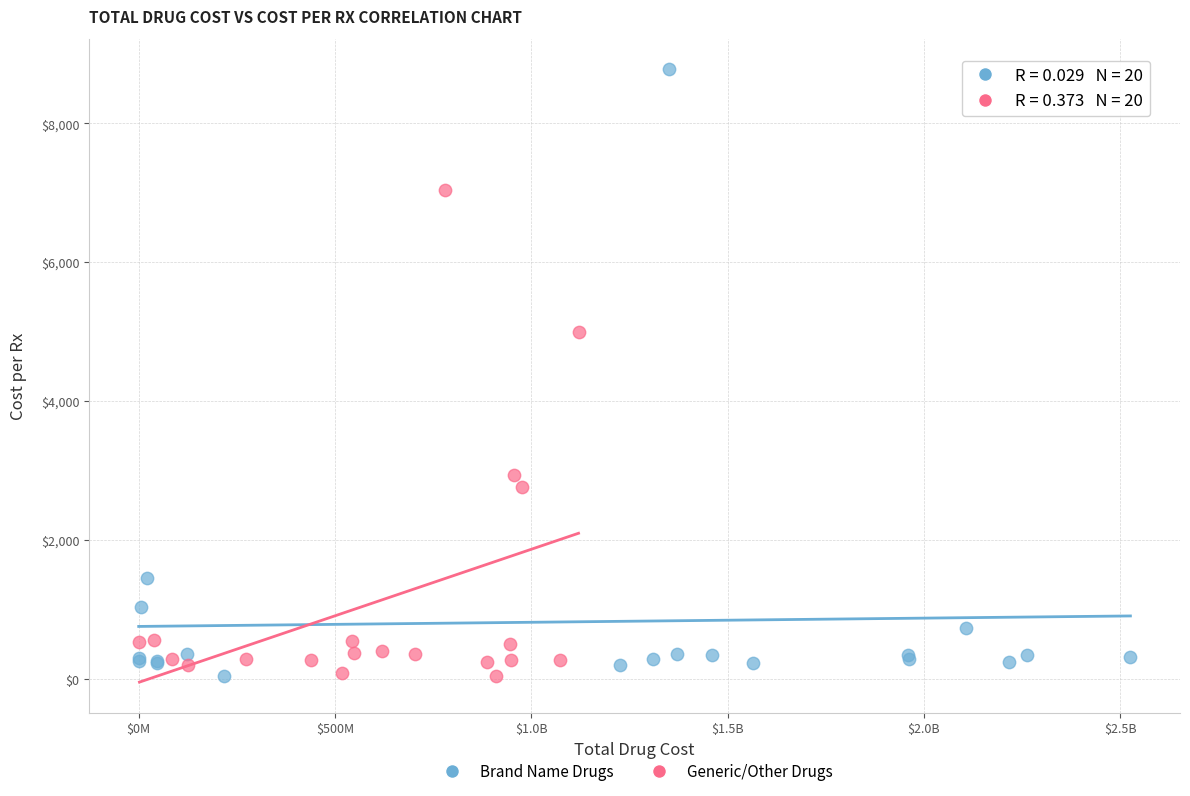

Which series contains the highest Y value?

Brand Name Drugs